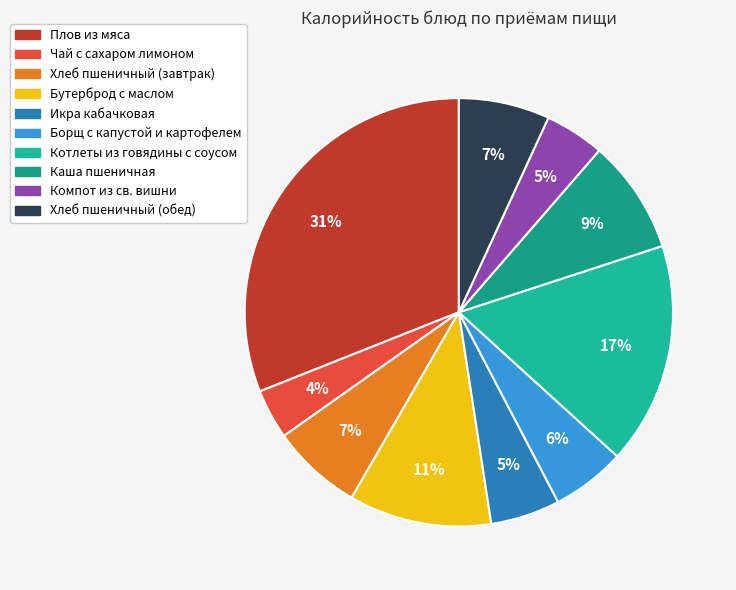

Combined, what portion of the pie is Хлеб пшеничный (завтрак) and Чай с сахаром лимоном?

10.6%